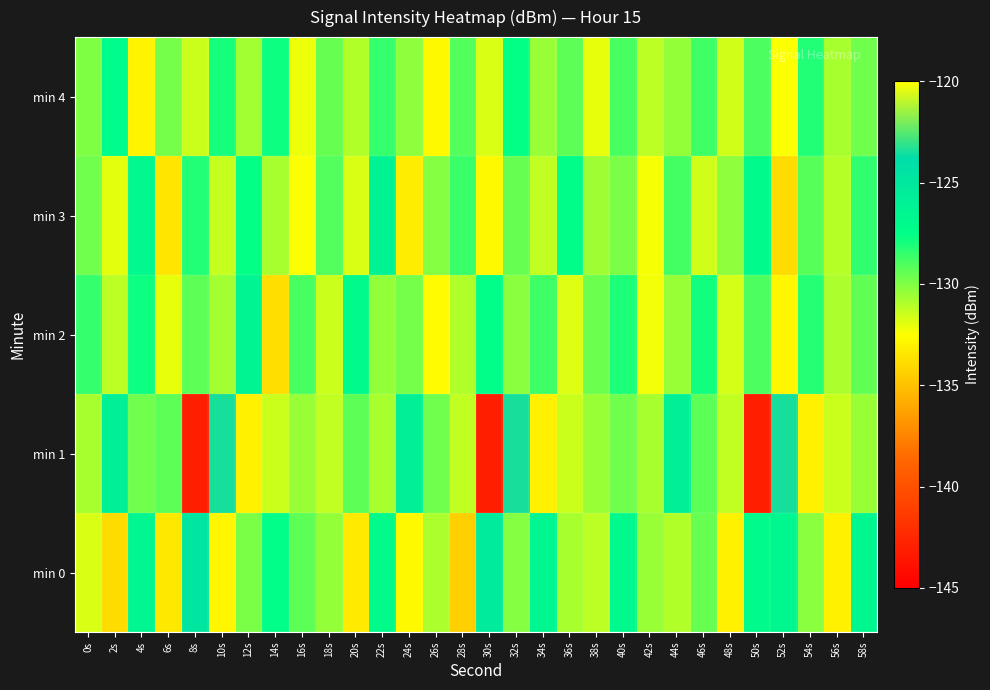

What is the spread (max minus min) of values at 34s?

6.5